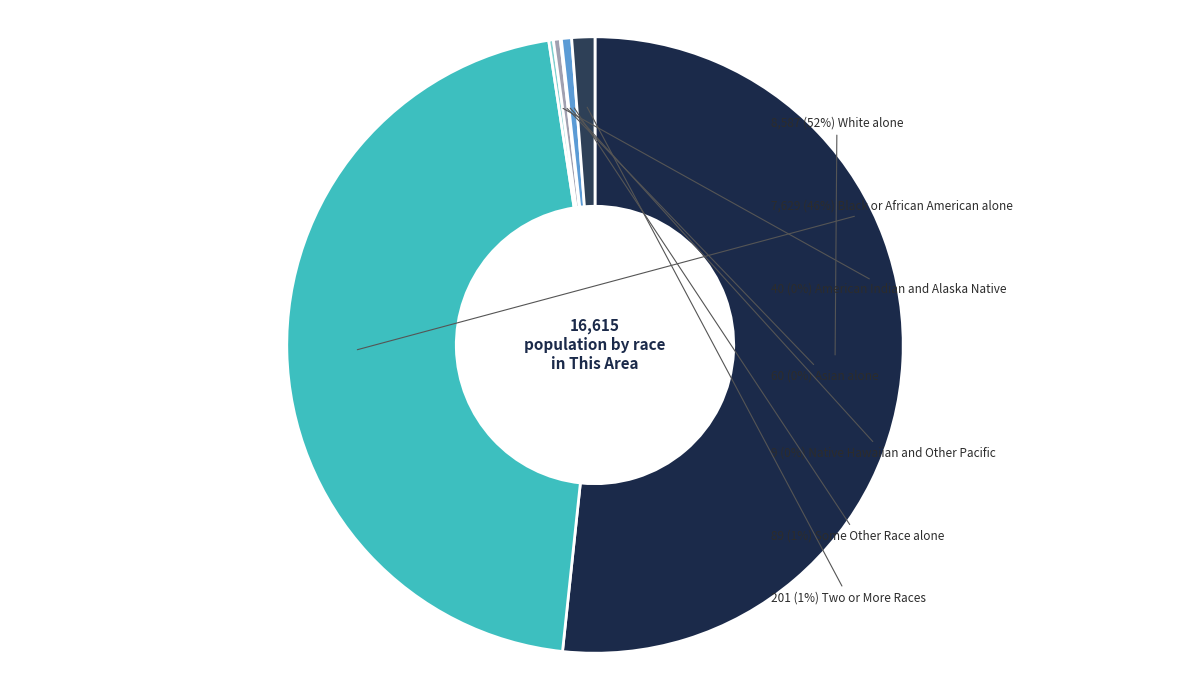

Which slice is the smallest?

Native Hawaiian and Other Pacific